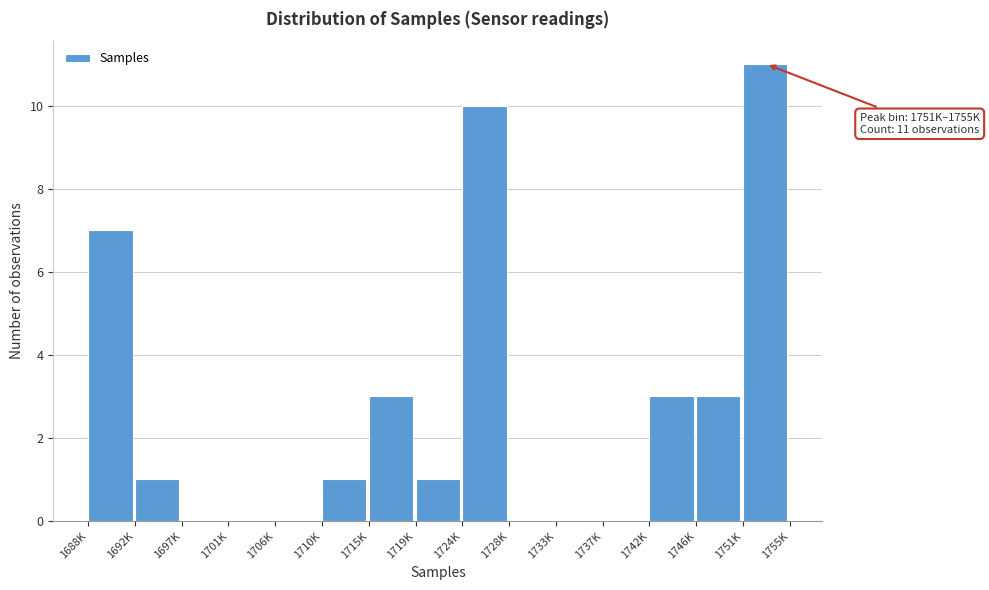

Reading left to right, list all the values displayed in this chart.

1688K=7	1692K=1	1697K=0	1701K=0	1706K=0	1710K=1	1715K=3	1719K=1	1724K=10	1728K=0	1733K=0	1737K=0	1742K=3	1746K=3	1751K=11